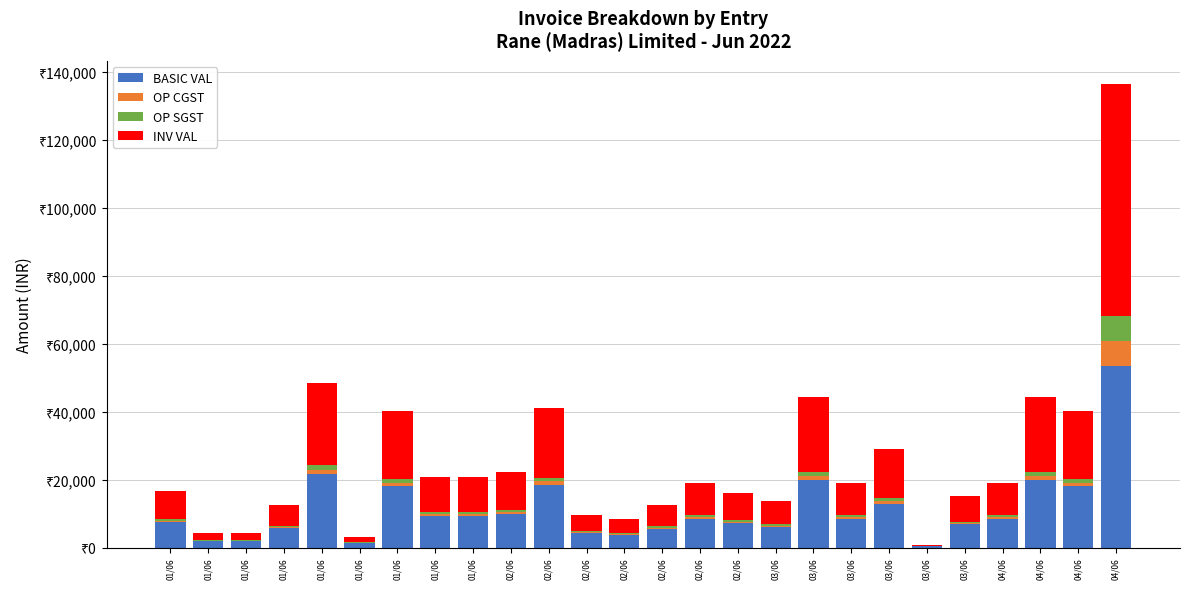

What are all the series names shown in the legend?

BASIC VAL, OP CGST, OP SGST, INV VAL